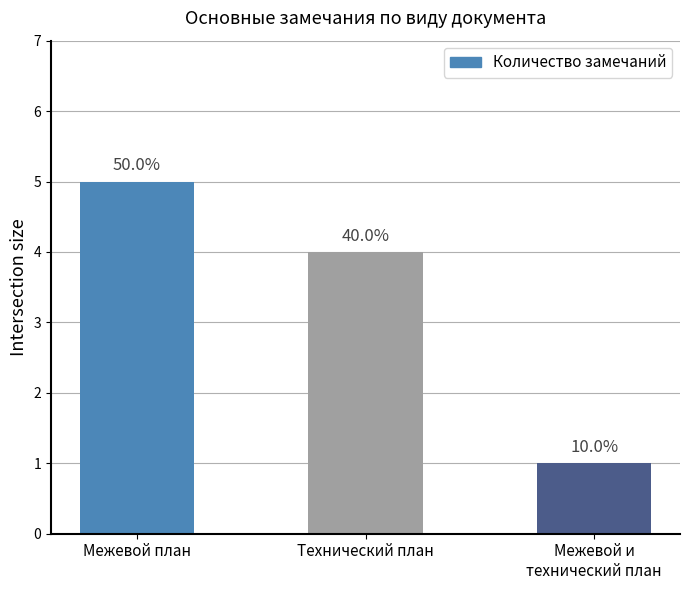

Which has a higher value, Межевой план or Технический план?

Межевой план